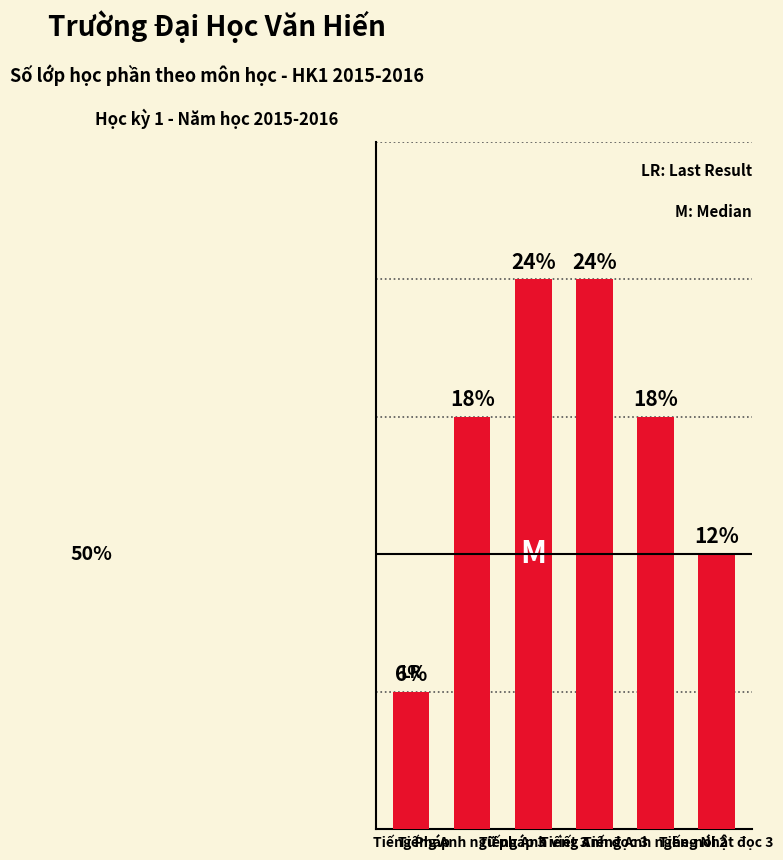

Approximately how many times larger is the value at Tiếng Anh viết 3 compared to Tiếng Anh đọc 3?

1.0